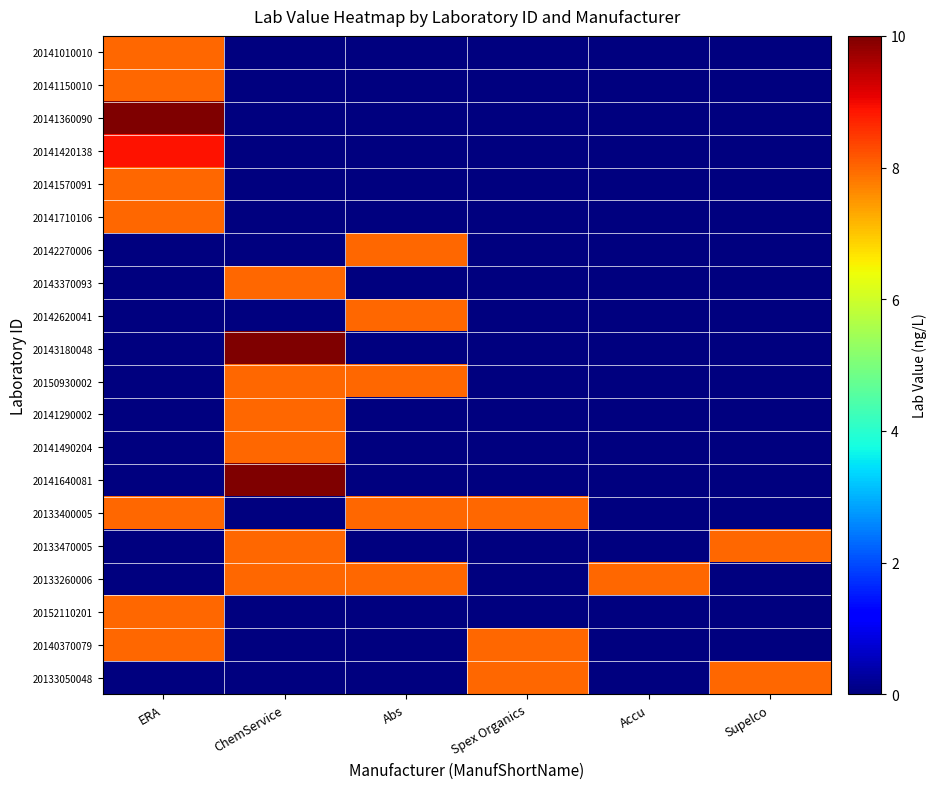

Reading right to left, what are all the values shown in this chart?

20141010010: Supelco=0.0	Accu=0.0	Spex Organics=0.0	Abs=0.0	ChemService=0.0	ERA=8.0
20141150010: Supelco=0.0	Accu=0.0	Spex Organics=0.0	Abs=0.0	ChemService=0.0	ERA=8.0
20141360090: Supelco=0.0	Accu=0.0	Spex Organics=0.0	Abs=0.0	ChemService=0.0	ERA=10.0
20141420138: Supelco=0.0	Accu=0.0	Spex Organics=0.0	Abs=0.0	ChemService=0.0	ERA=8.9
20141570091: Supelco=0.0	Accu=0.0	Spex Organics=0.0	Abs=0.0	ChemService=0.0	ERA=8.0
20141710106: Supelco=0.0	Accu=0.0	Spex Organics=0.0	Abs=0.0	ChemService=0.0	ERA=8.0
20142270006: Supelco=0.0	Accu=0.0	Spex Organics=0.0	Abs=8.0	ChemService=0.0	ERA=0.0
20143370093: Supelco=0.0	Accu=0.0	Spex Organics=0.0	Abs=0.0	ChemService=8.0	ERA=0.0
20142620041: Supelco=0.0	Accu=0.0	Spex Organics=0.0	Abs=8.0	ChemService=0.0	ERA=0.0
20143180048: Supelco=0.0	Accu=0.0	Spex Organics=0.0	Abs=0.0	ChemService=10.0	ERA=0.0
20150930002: Supelco=0.0	Accu=0.0	Spex Organics=0.0	Abs=8.0	ChemService=8.0	ERA=0.0
20141290002: Supelco=0.0	Accu=0.0	Spex Organics=0.0	Abs=0.0	ChemService=8.0	ERA=0.0
20141490204: Supelco=0.0	Accu=0.0	Spex Organics=0.0	Abs=0.0	ChemService=8.0	ERA=0.0
20141640081: Supelco=0.0	Accu=0.0	Spex Organics=0.0	Abs=0.0	ChemService=10.0	ERA=0.0
20133400005: Supelco=0.0	Accu=0.0	Spex Organics=8.0	Abs=8.0	ChemService=0.0	ERA=8.0
20133470005: Supelco=8.0	Accu=0.0	Spex Organics=0.0	Abs=0.0	ChemService=8.0	ERA=0.0
20133260006: Supelco=0.0	Accu=8.0	Spex Organics=0.0	Abs=8.0	ChemService=8.0	ERA=0.0
20152110201: Supelco=0.0	Accu=0.0	Spex Organics=0.0	Abs=0.0	ChemService=0.0	ERA=8.0
20140370079: Supelco=0.0	Accu=0.0	Spex Organics=8.0	Abs=0.0	ChemService=0.0	ERA=8.0
20133050048: Supelco=8.0	Accu=0.0	Spex Organics=8.0	Abs=0.0	ChemService=0.0	ERA=0.0